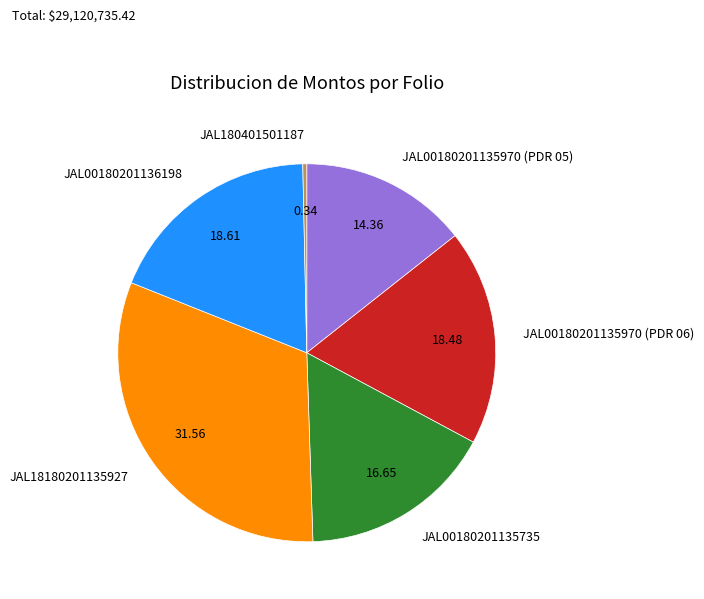

What is the smallest slice in the pie chart?

JAL180401501187